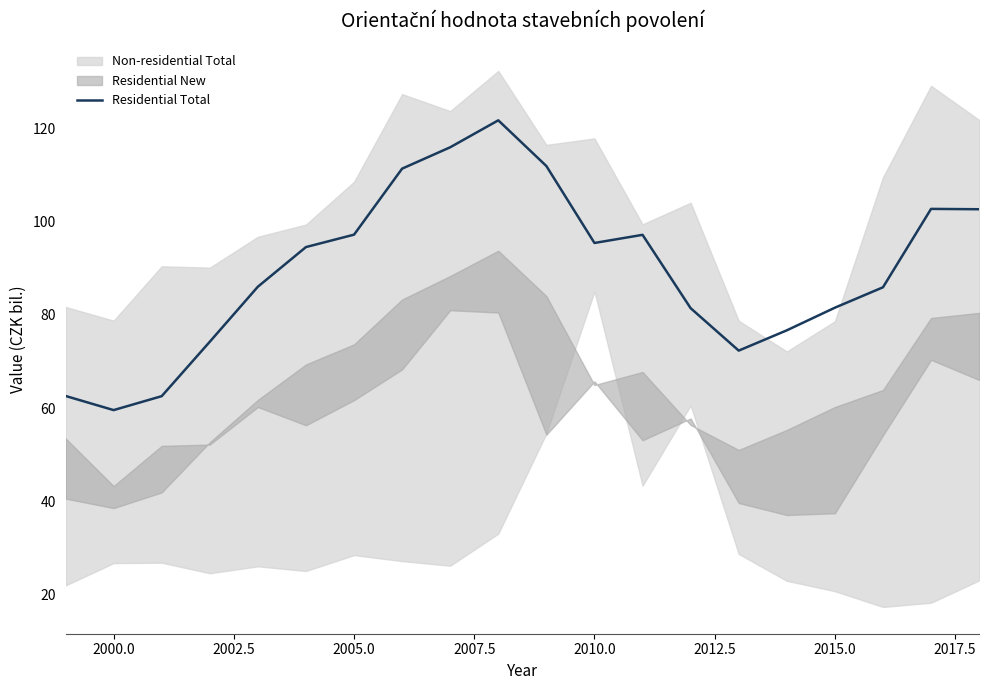

What is the maximum value shown in the chart?

121.8